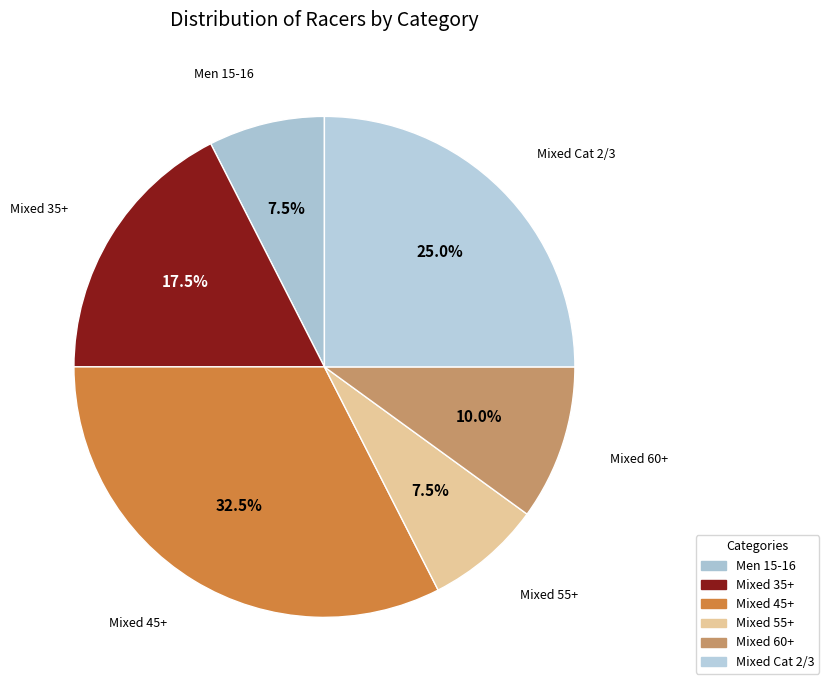

What is the ratio of the value at Mixed 35+ to the value at Mixed Cat 2/3?

0.7